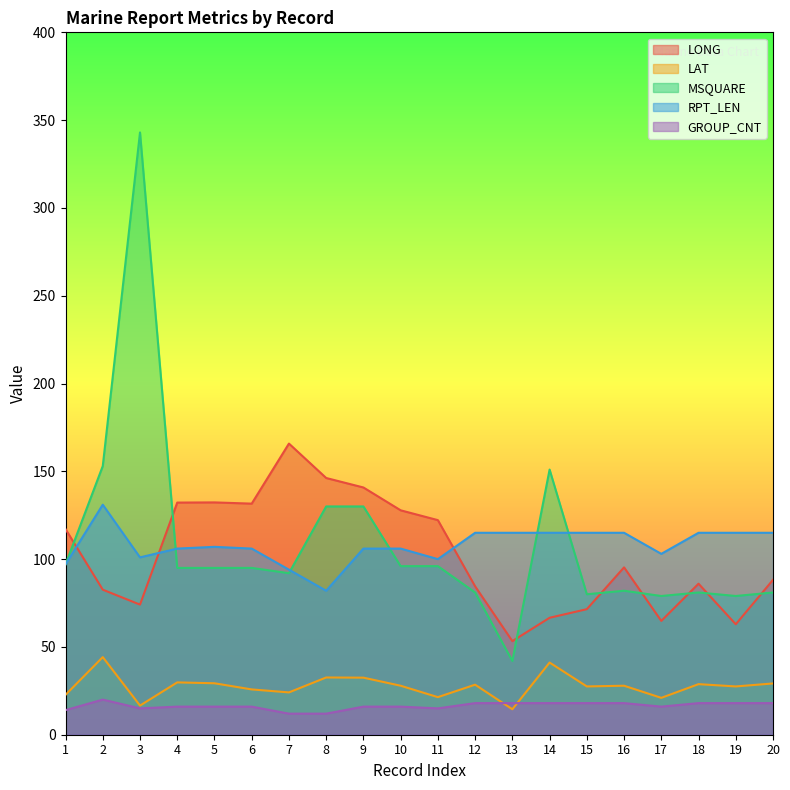

At which category is the sum across all series the highest?

3